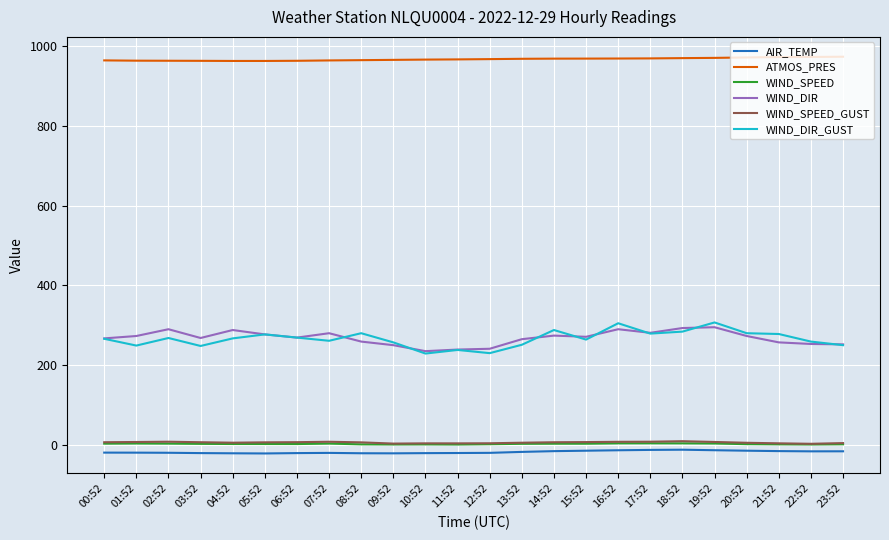

The WIND_DIR_GUST series shows 280.0 at 20:52. True or false?

True